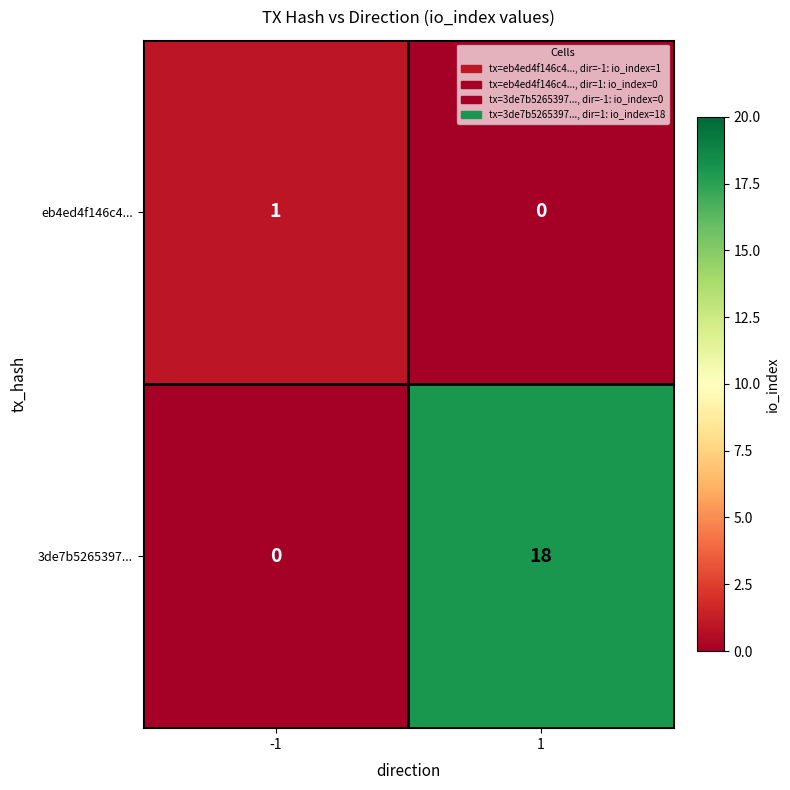

Which series has the widest spread of values?

3de7b5265397...